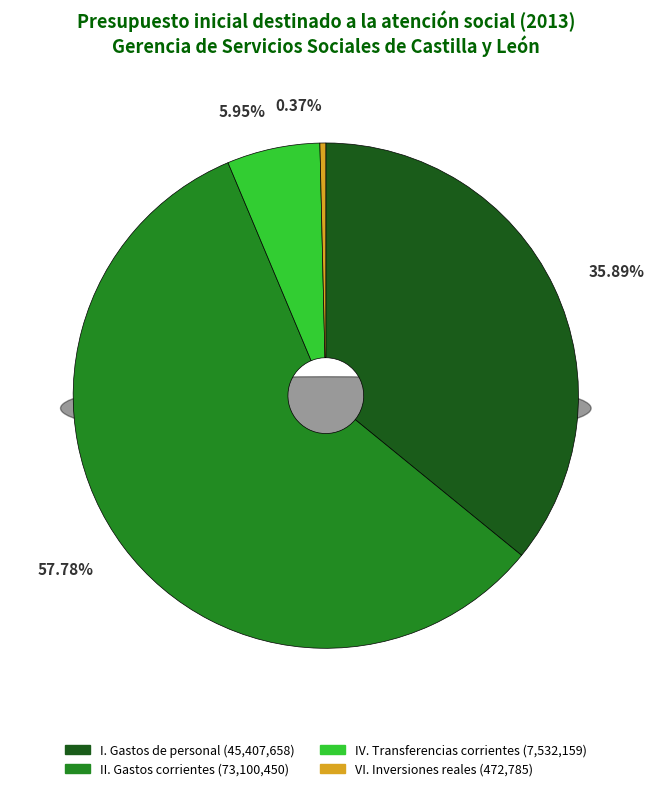

To the nearest percent, what percentage of the pie is IV. Transferencias corrientes?

6%